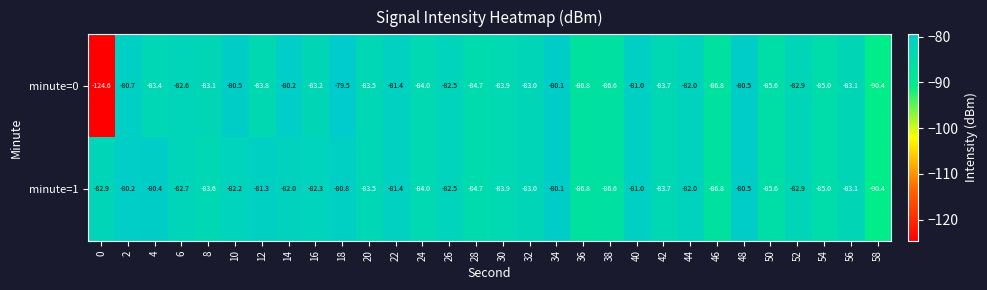

Count the number of categories in the chart.

30